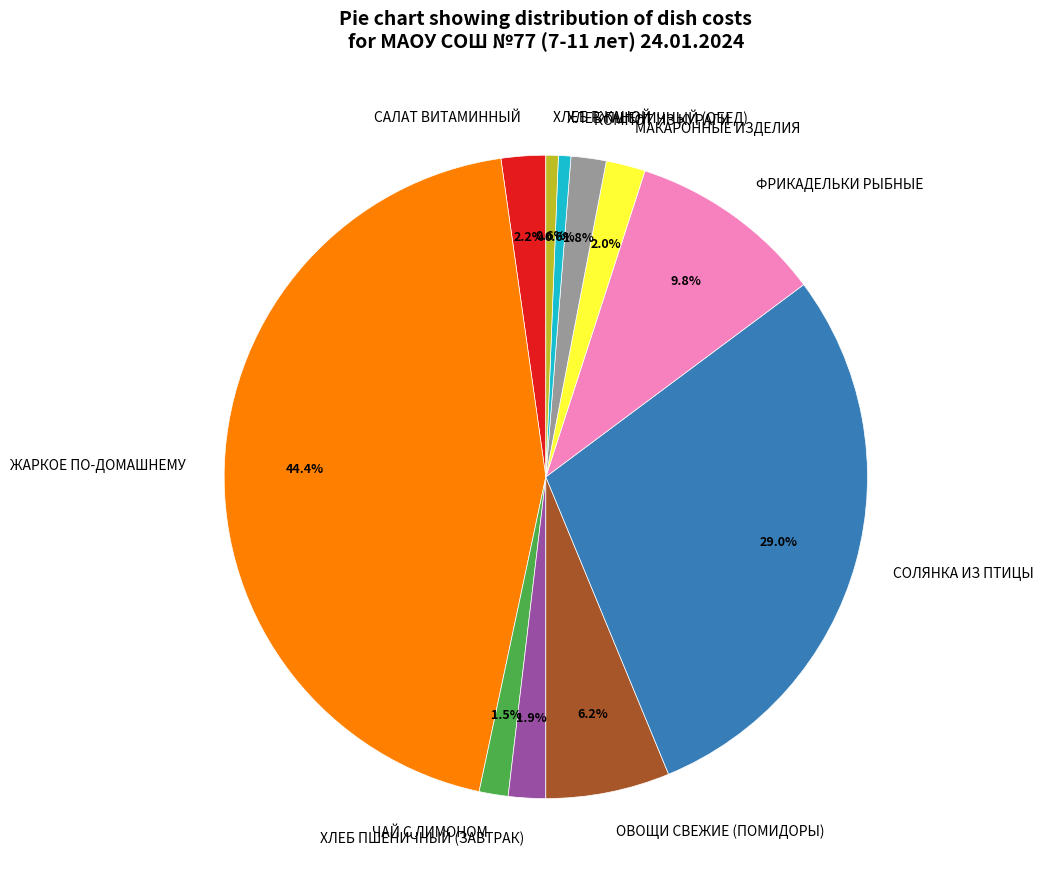

What is the ratio of the value at ЖАРКОЕ ПО-ДОМАШНЕМУ to the value at ФРИКАДЕЛЬКИ РЫБНЫЕ?

4.5